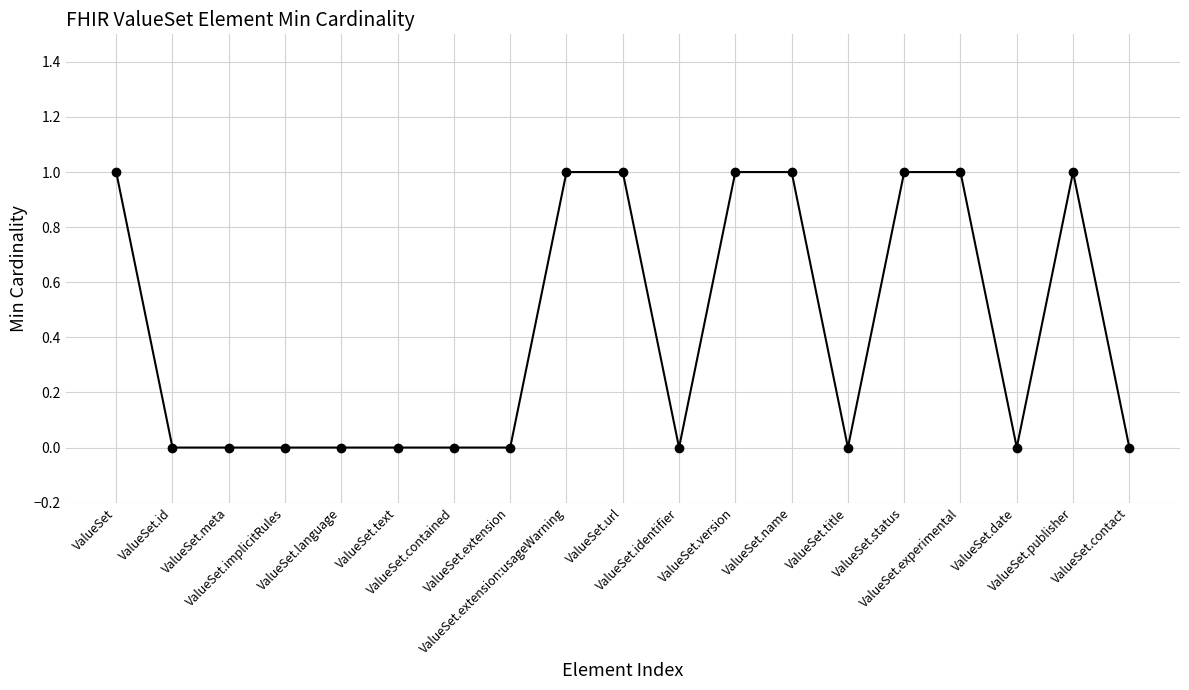

What is the sum of all values?

8